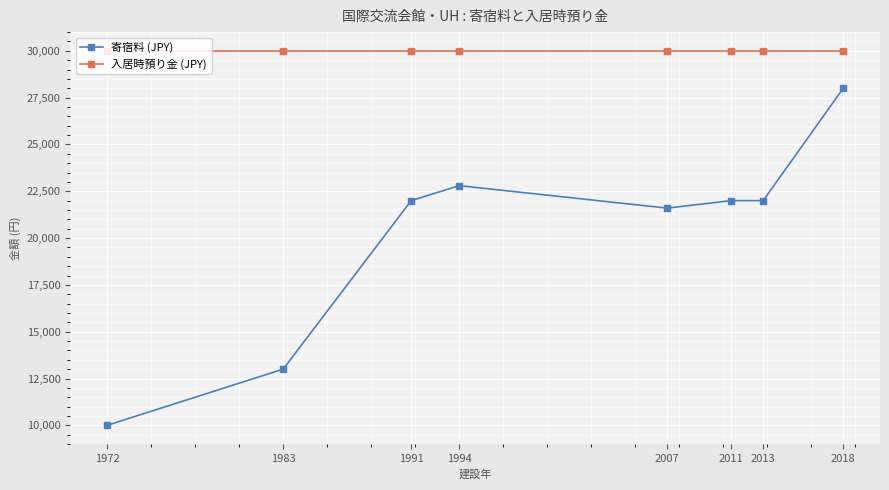

True or false: 寄宿料 (JPY) and 入居時預り金 (JPY) cross at least once.

False